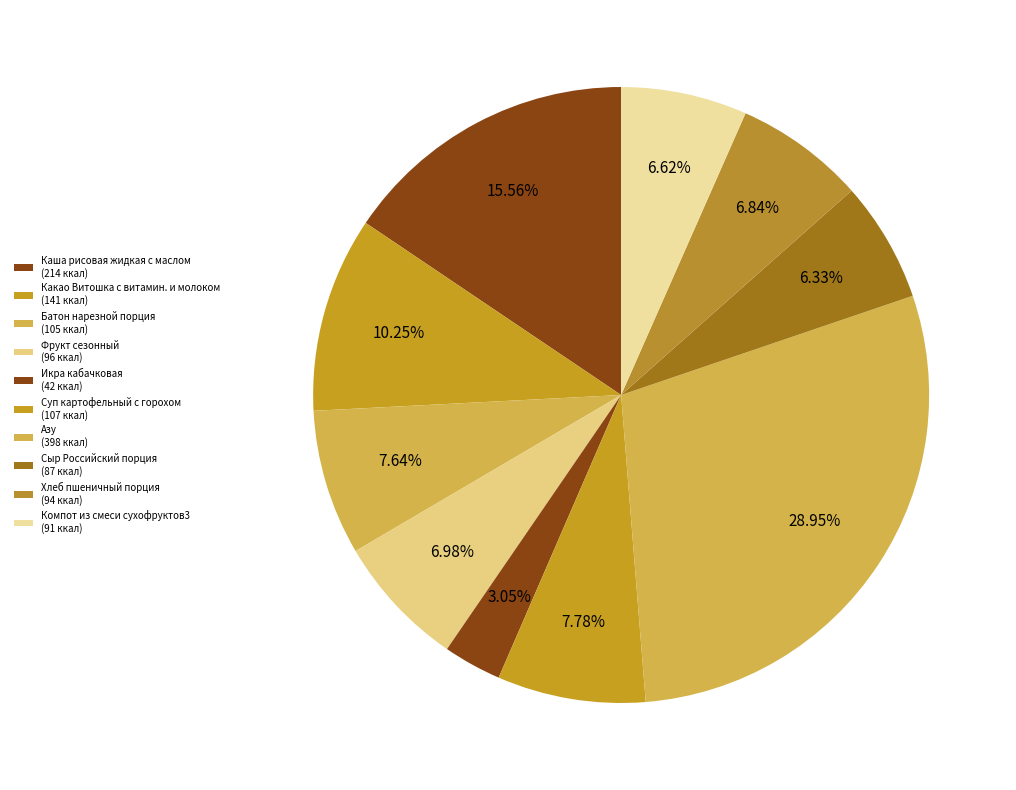

Is Азу the majority of the pie?

No